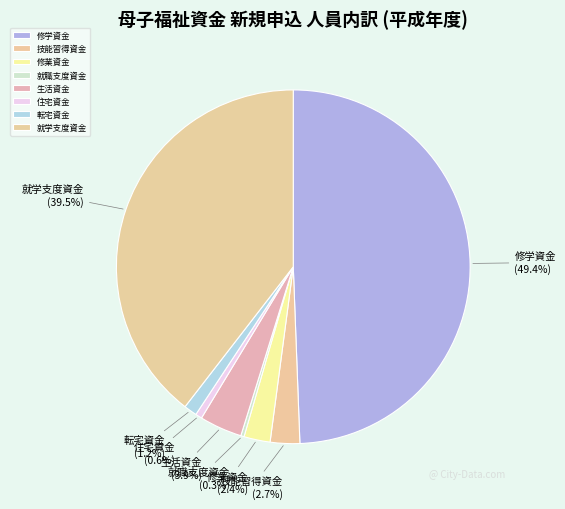

The 転宅資金 slice represents 1% of the pie. True or false?

True